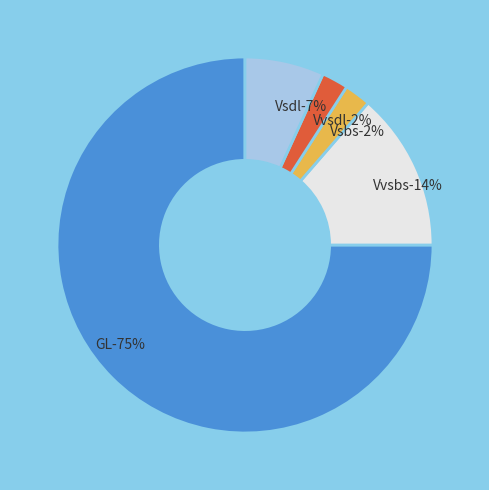

To the nearest percent, what percentage of the pie is Vsdl?

7%